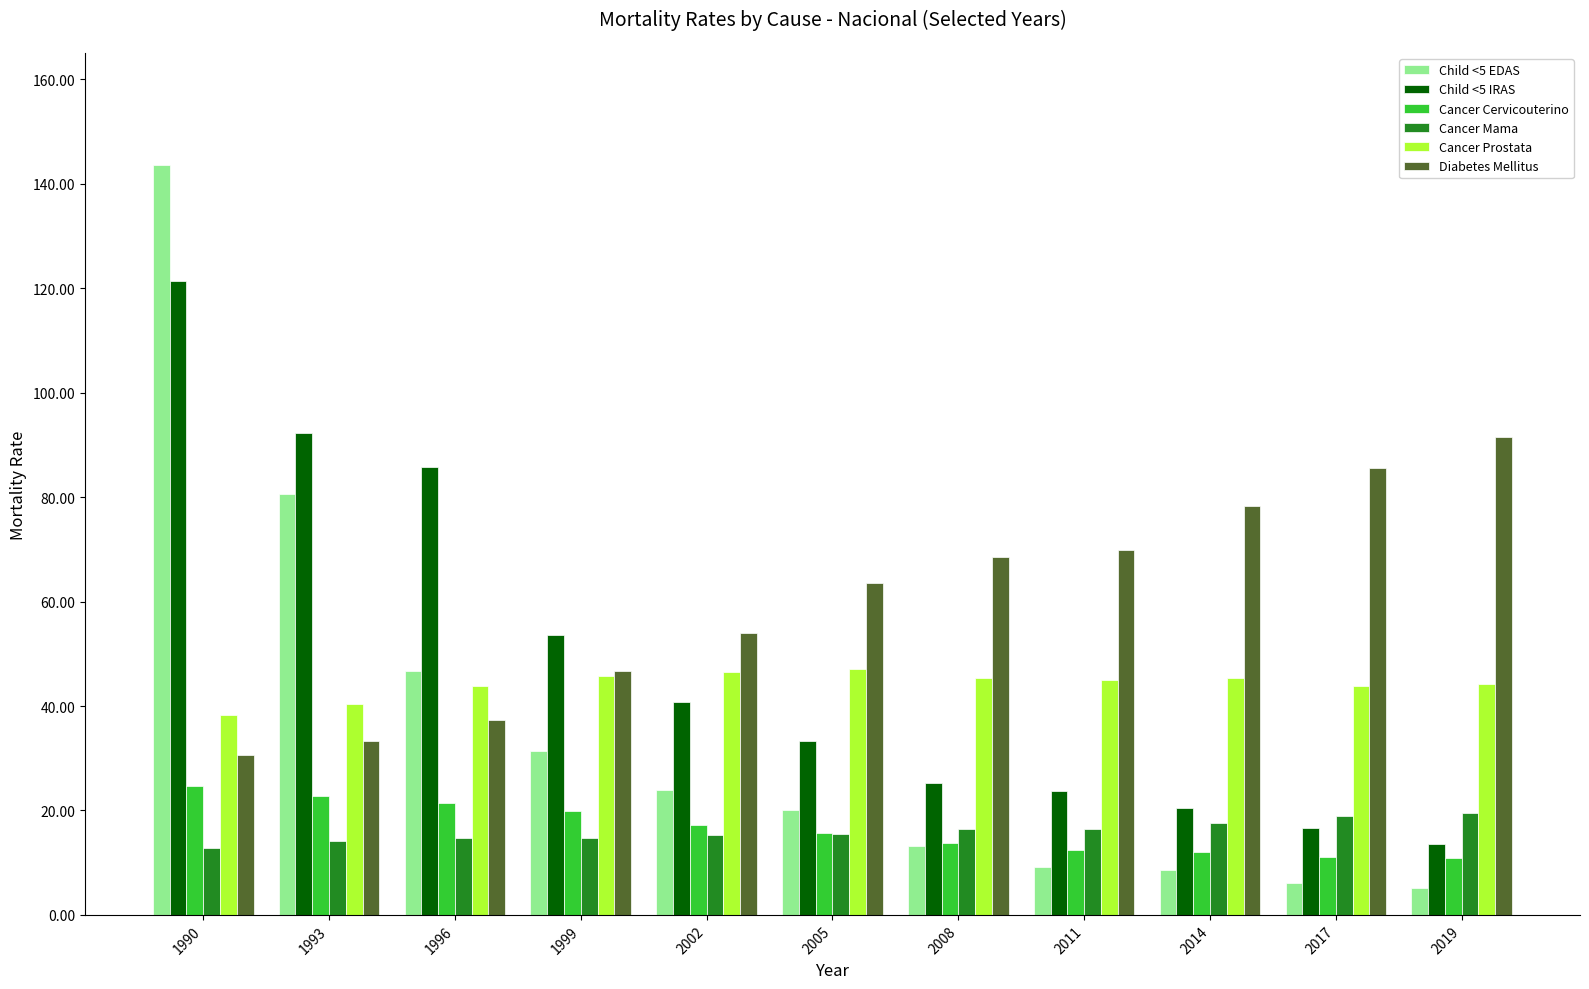

Are the bars horizontal?

No